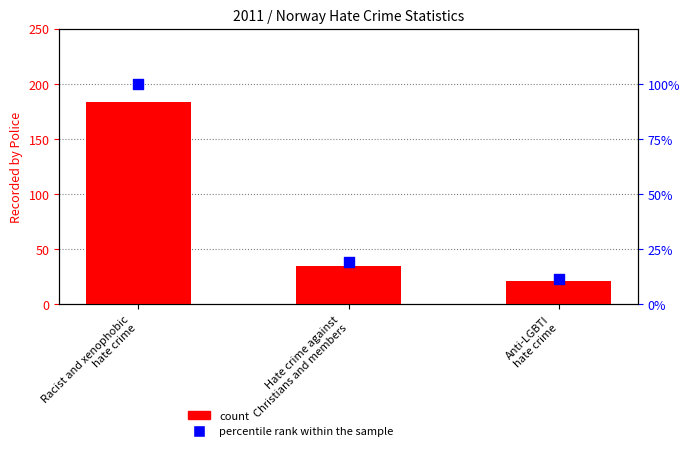

Which series contains the highest Y value?

count